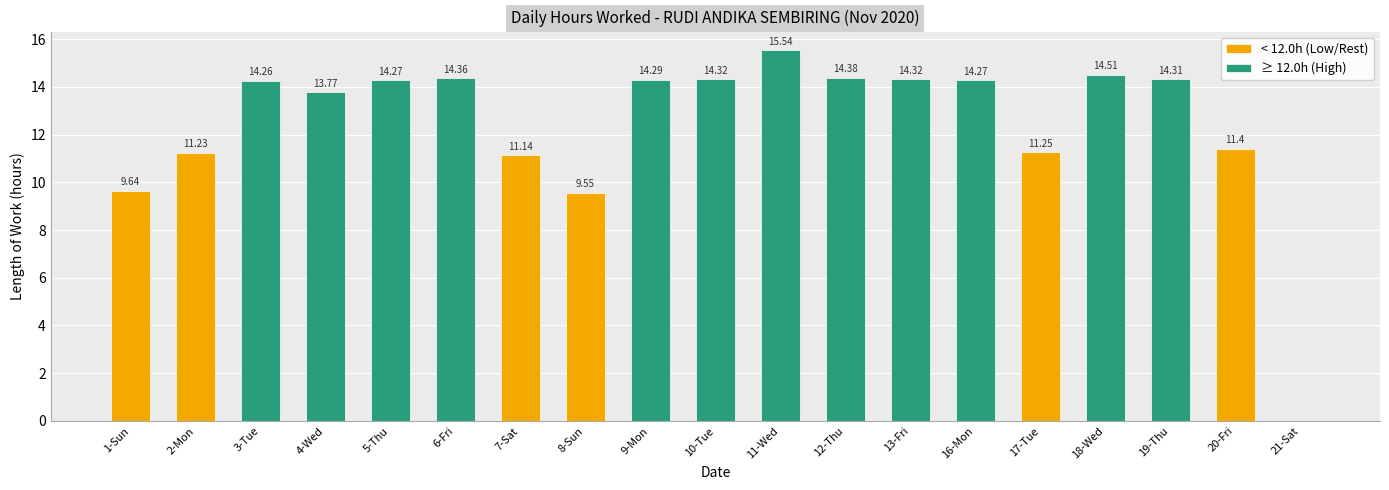

What is the change in value from 8-Sun to 17-Tue?

+1.7